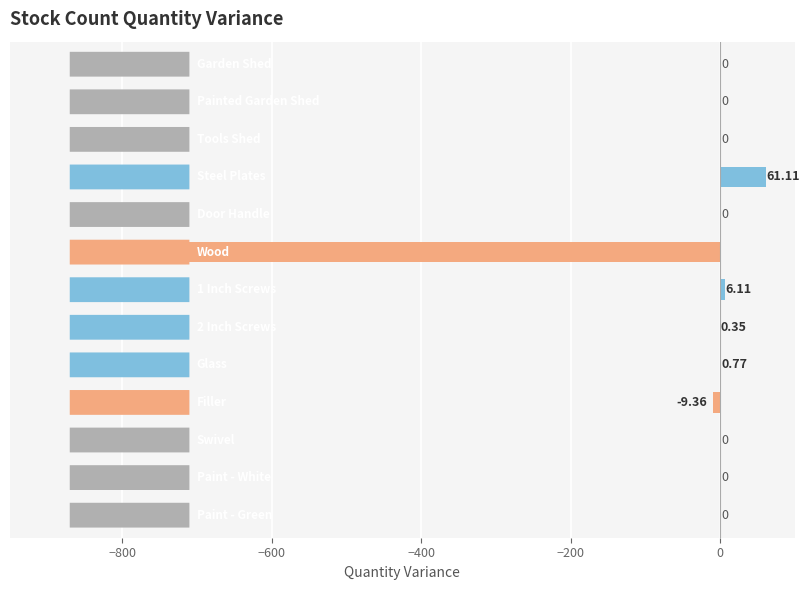

How many data points does each series have?

13